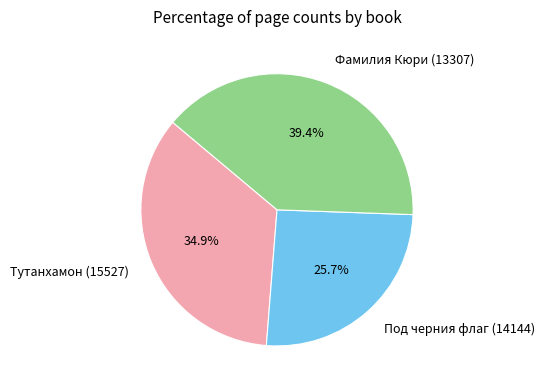

To the nearest percent, what is the difference between the largest and smallest slice percentages?

14%